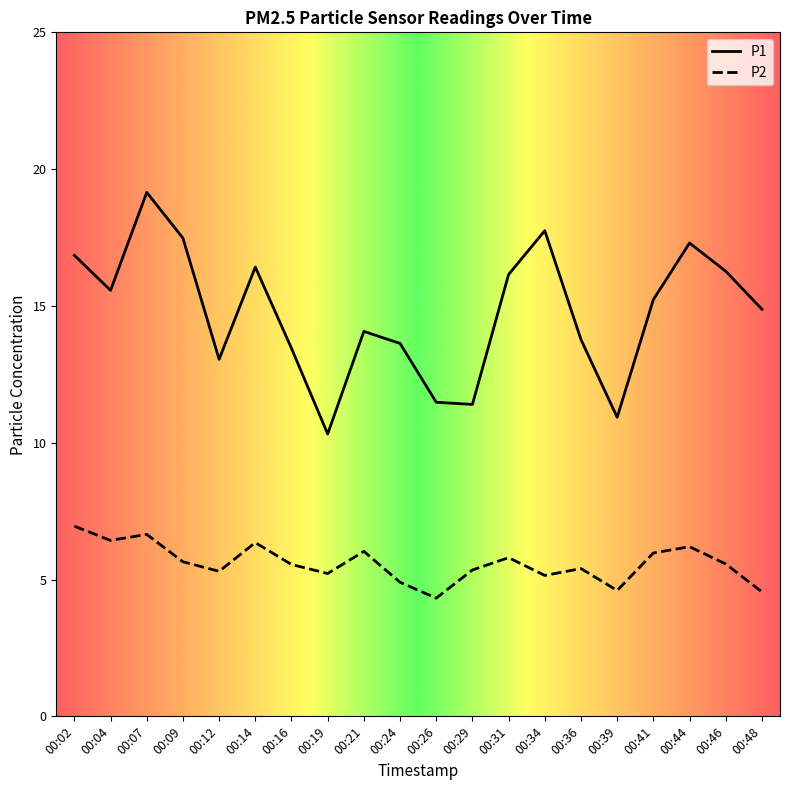

What is the highest value of the P2 series?

7.0